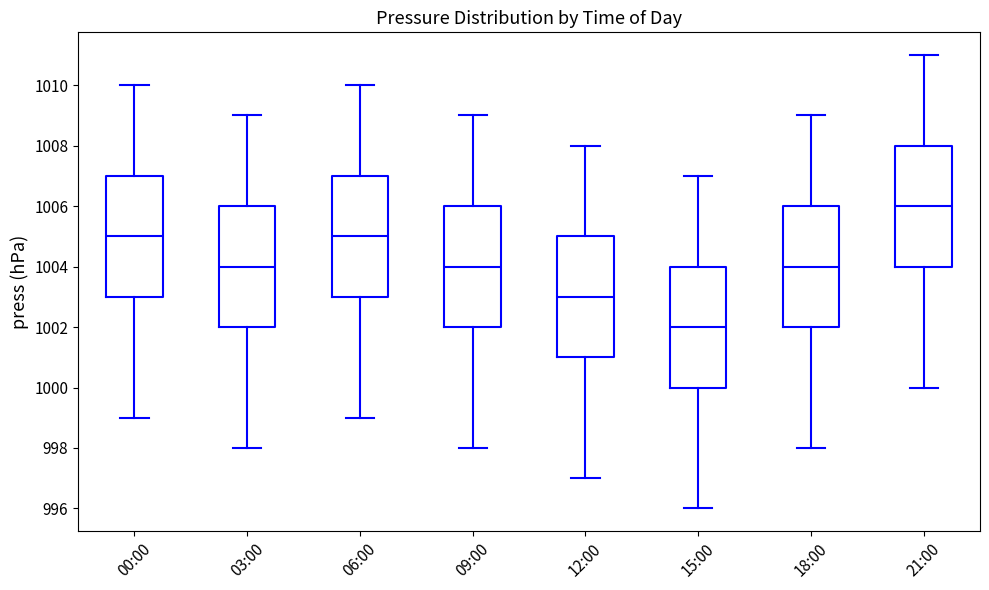

Which box has the lowest median line?

15:00